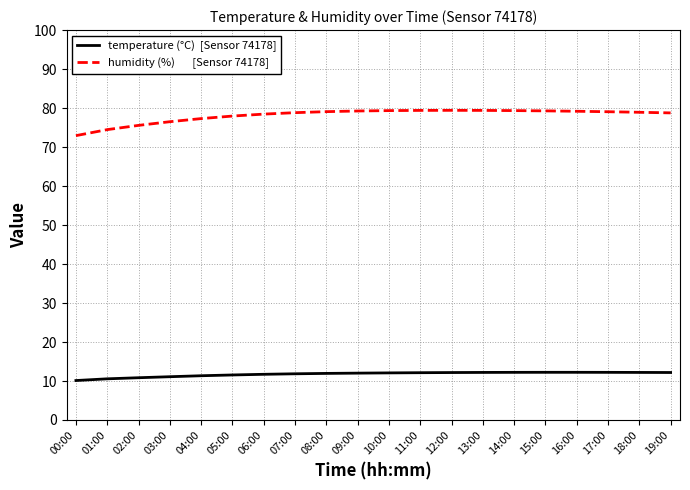

What is the total value across all series at 03:00?

87.6